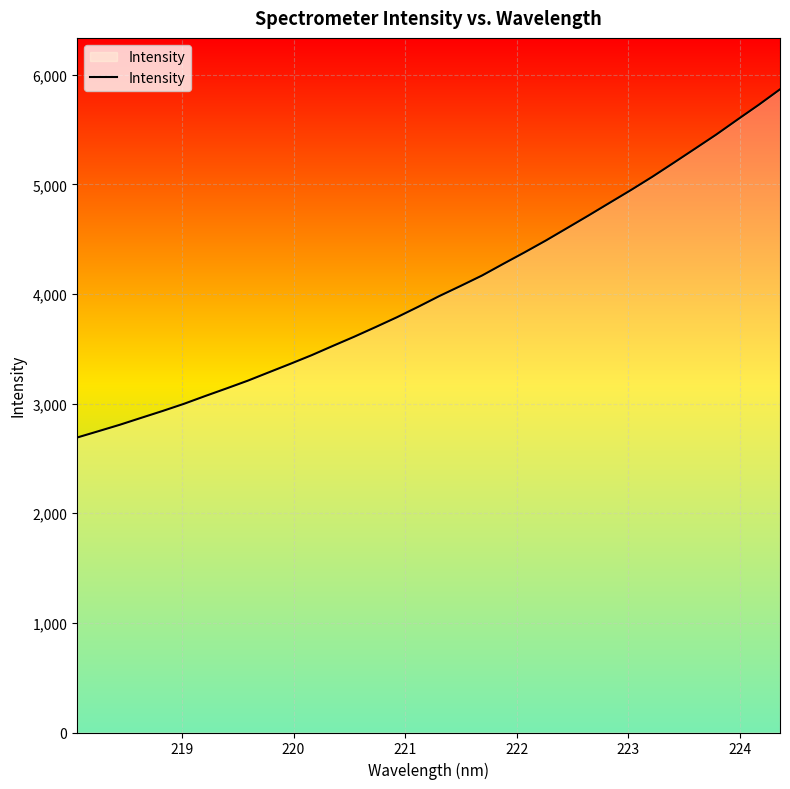

What is the maximum value shown in the chart?

5867.6